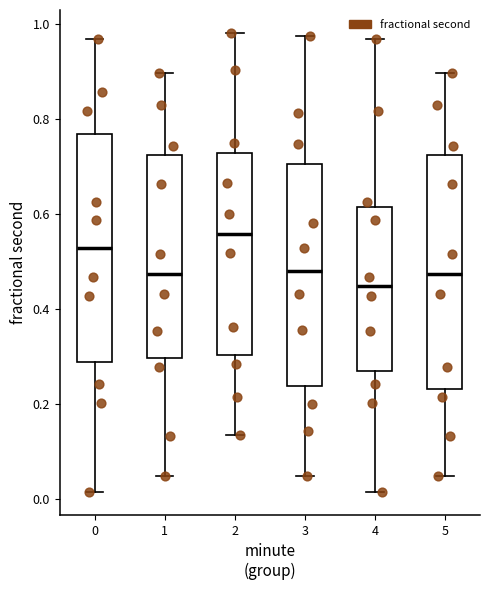

Where does the median line of the box at x = 2 sit on the y-axis? The values are not printed on the chart, so give them approximately, as read against the axis.

0.56